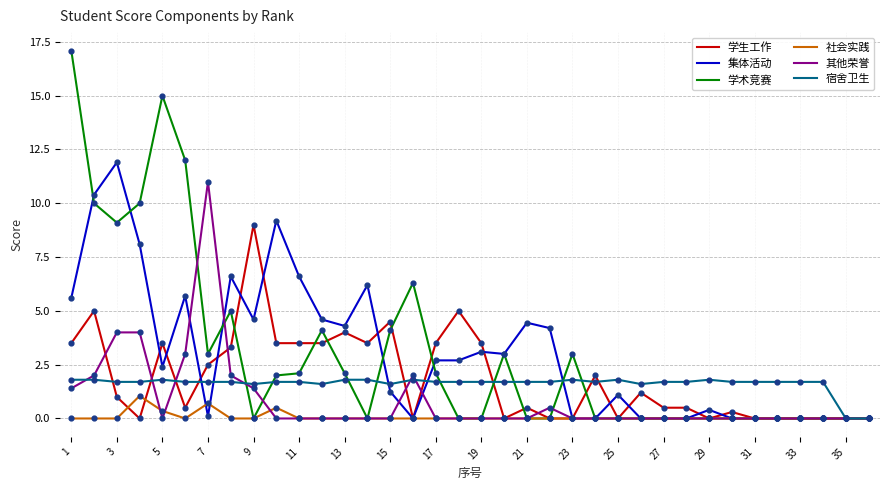

Which series has the largest range (max minus min)?

学术竞赛